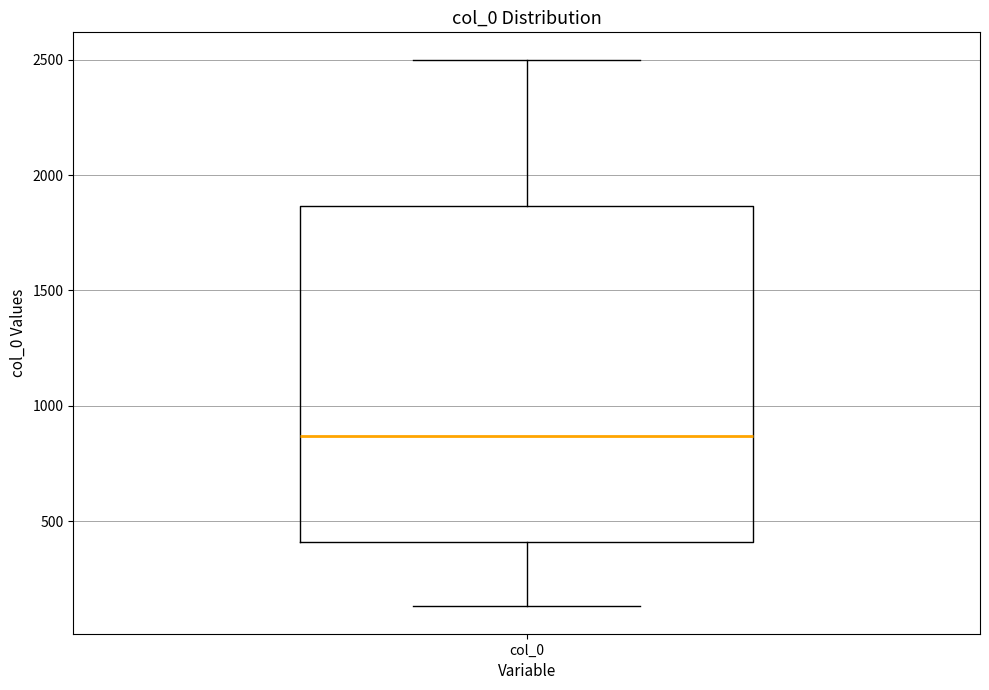

Transcribe this box plot: give where the median line is, the range the box spans, and where the two whiskers end, as read against the y-axis. The values are not printed on the chart, so give them approximately, as read against the axis.

median 850, box 400 to 1850, whiskers 150 to 2500